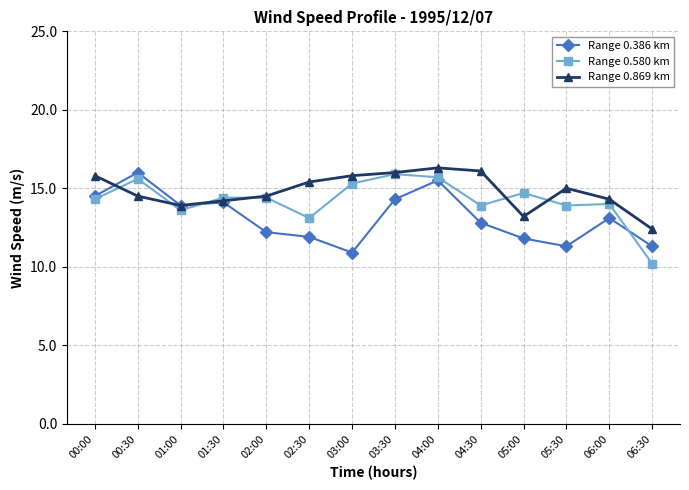

What position from the right is 03:30?

7